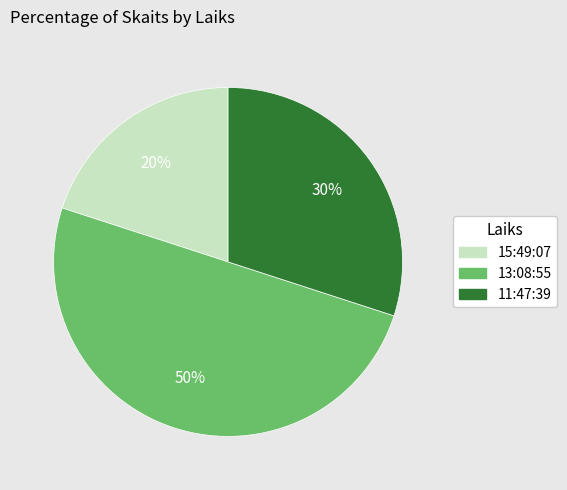

Which category has the biggest portion of the pie?

13:08:55